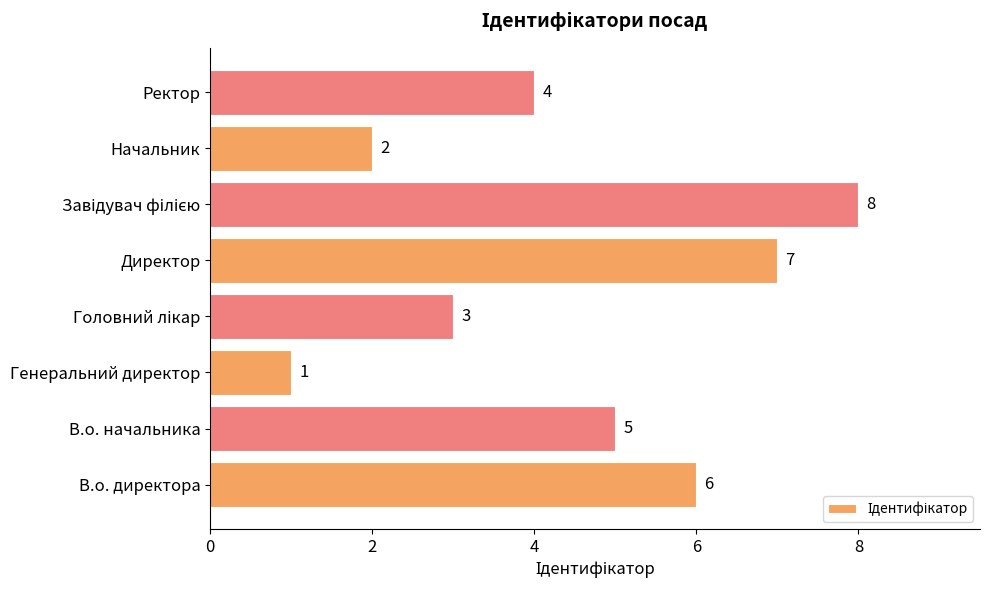

What is the sum of all values?

36